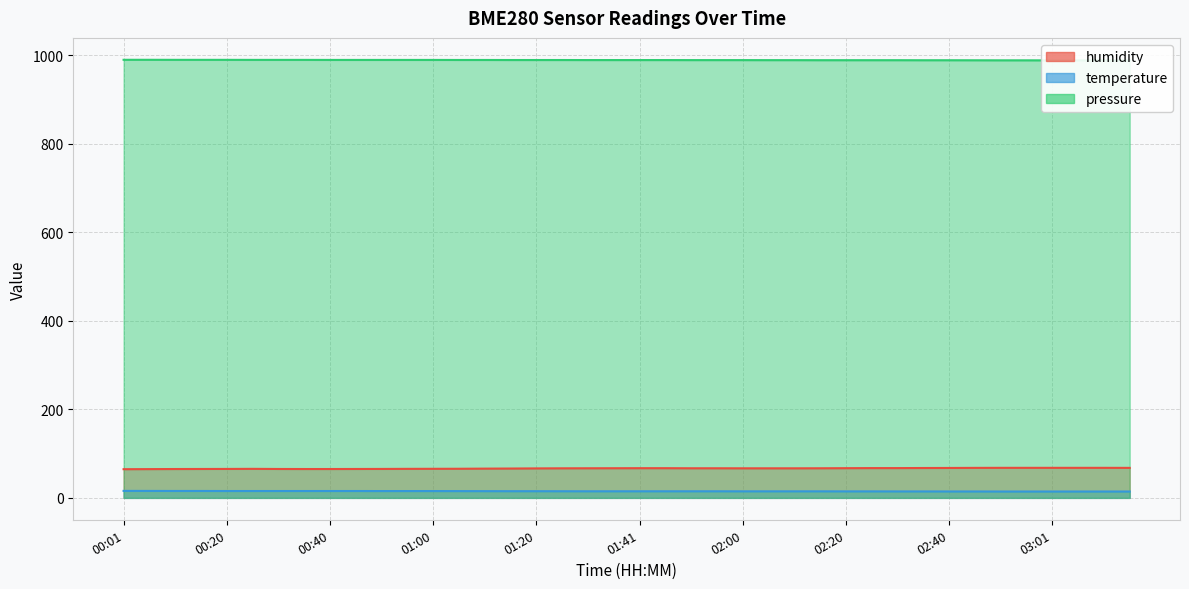

True or false: pressure has more than 2 points higher than both neighbors.

False